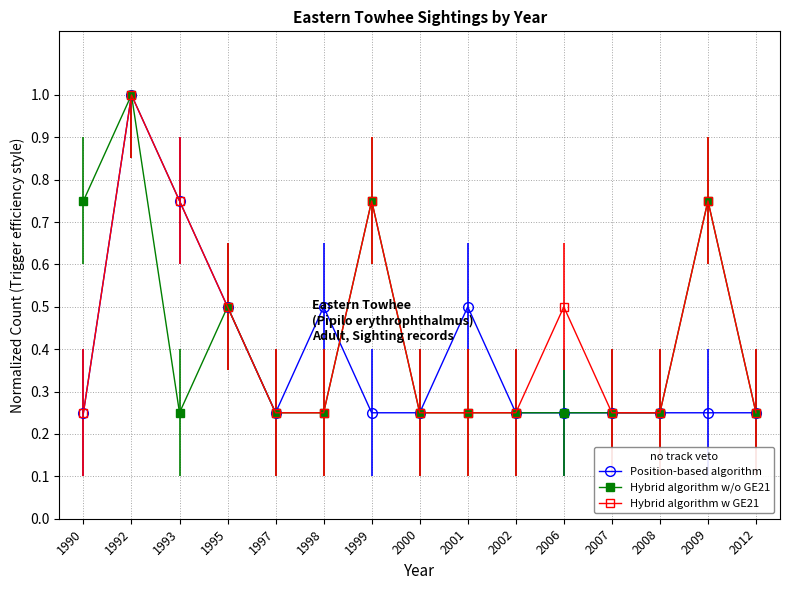

What are all the series names shown in the legend?

Position-based algorithm, Hybrid algorithm w/o GE21, Hybrid algorithm w GE21